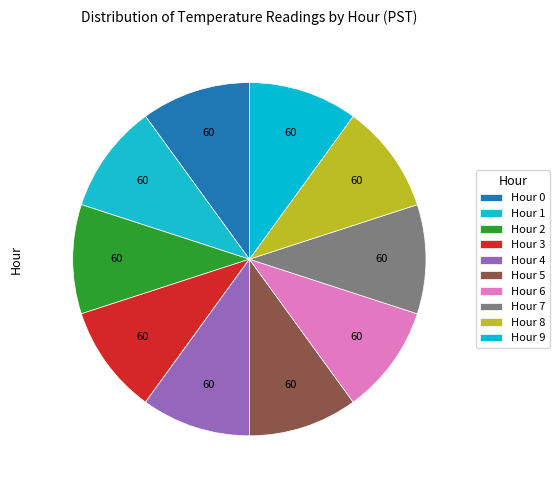

Is there any slice that represents more than half of the pie?

No